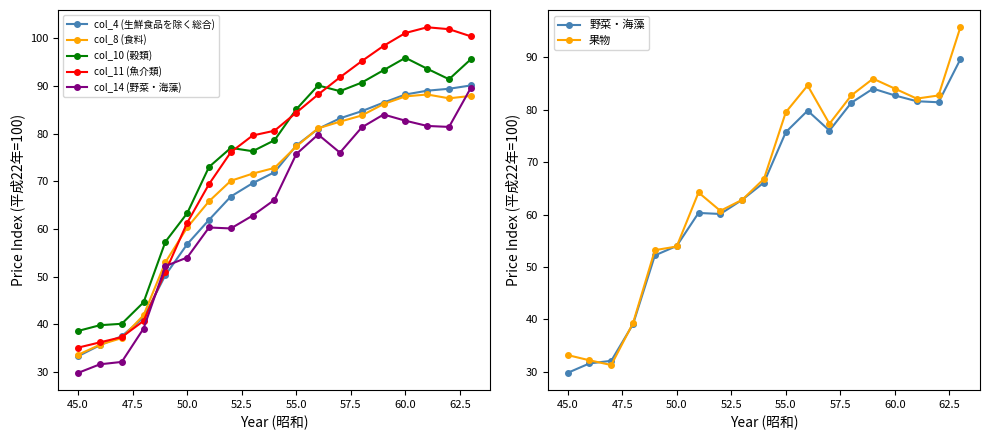

What are all the series names shown in the legend?

col_4 (生鮮食品を除く総合), col_8 (食料), col_10 (穀類), col_11 (魚介類), col_14 (野菜・海藻), col_15 (果物)